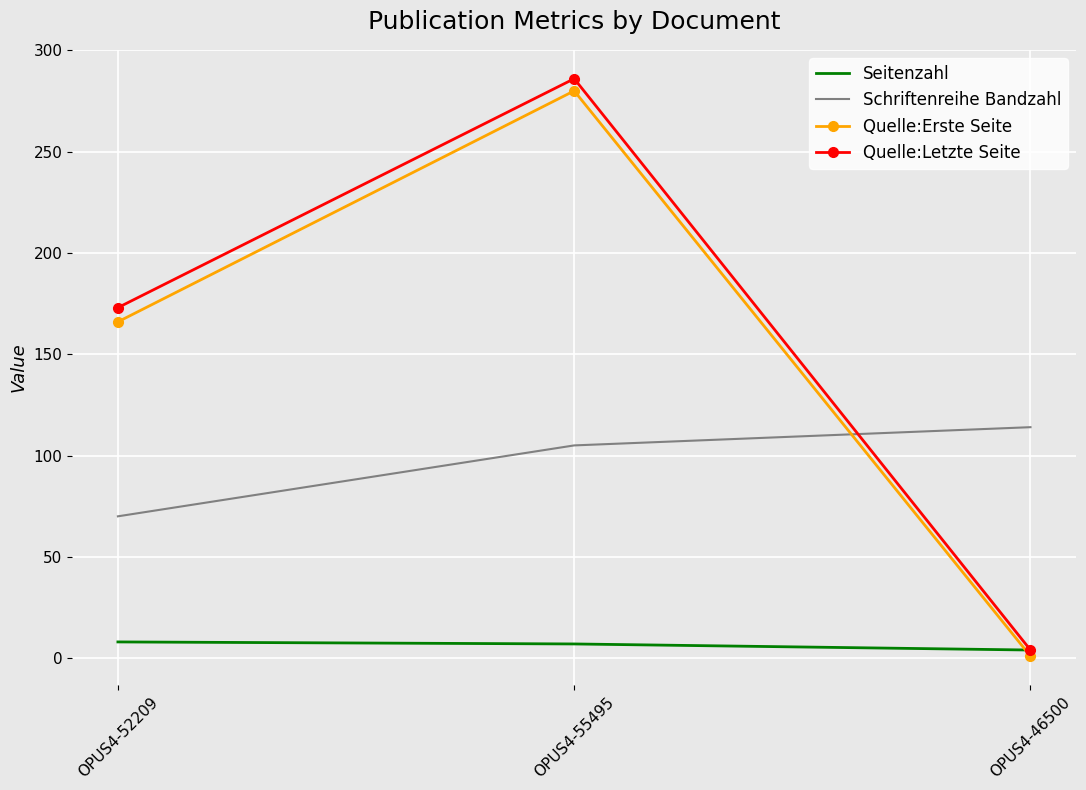

List the labels in order of Schriftenreihe Bandzahl value, smallest first.

OPUS4-52209, OPUS4-55495, OPUS4-46500